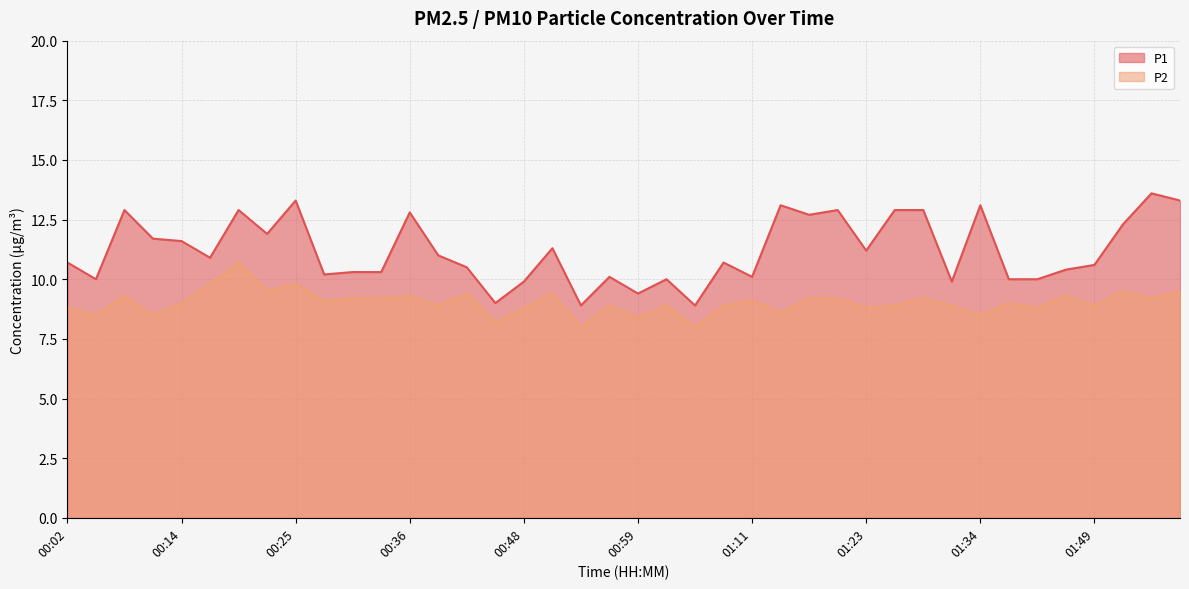

What is the difference between the P2 values at 00:08 and 00:25?

0.5